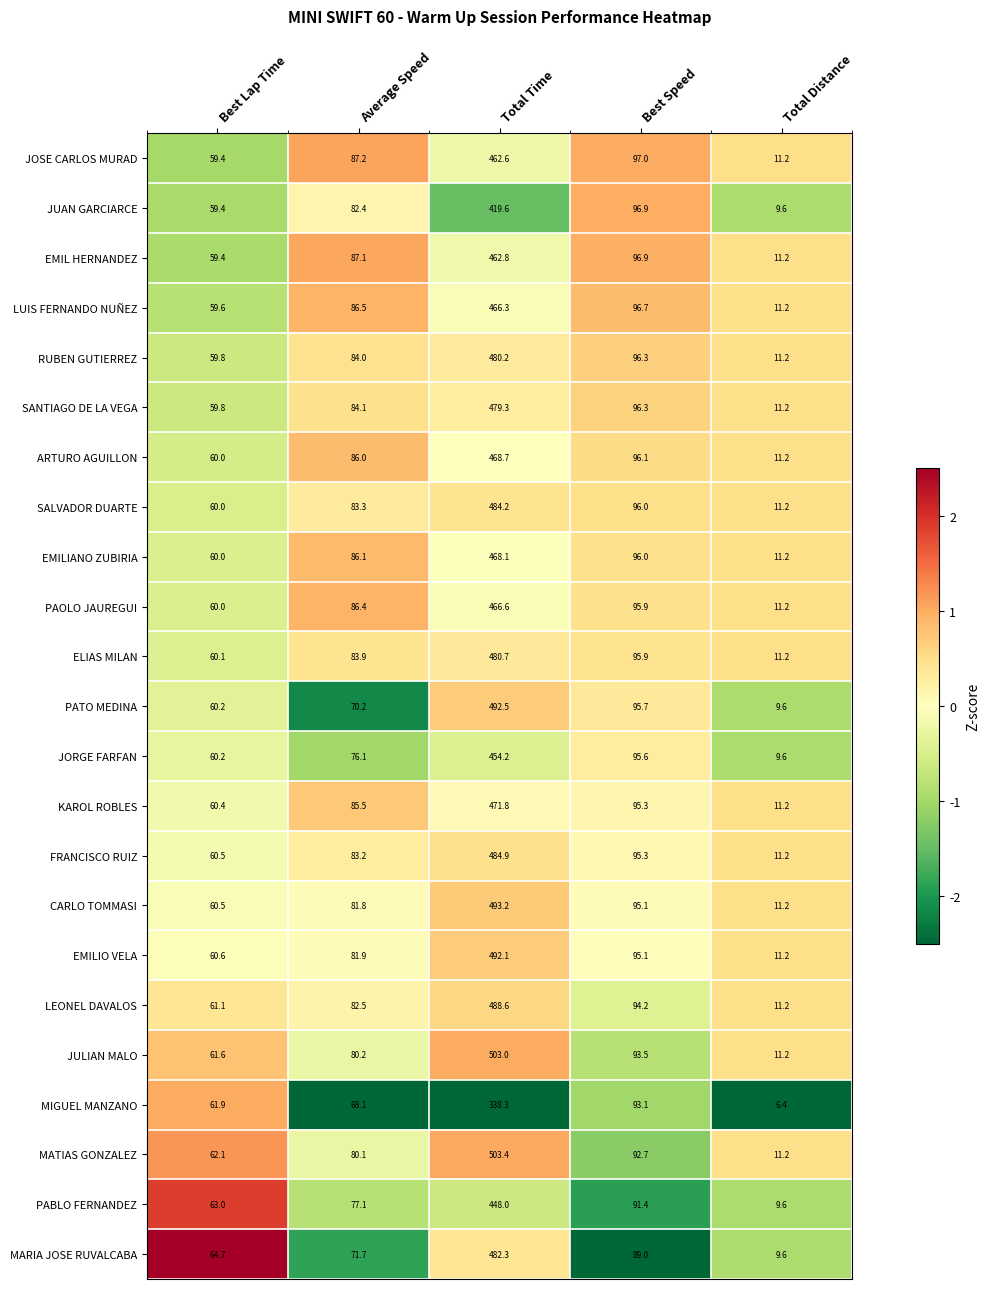

What is the sum of the ELIAS MILAN values at Total Distance and Best Speed?

107.1